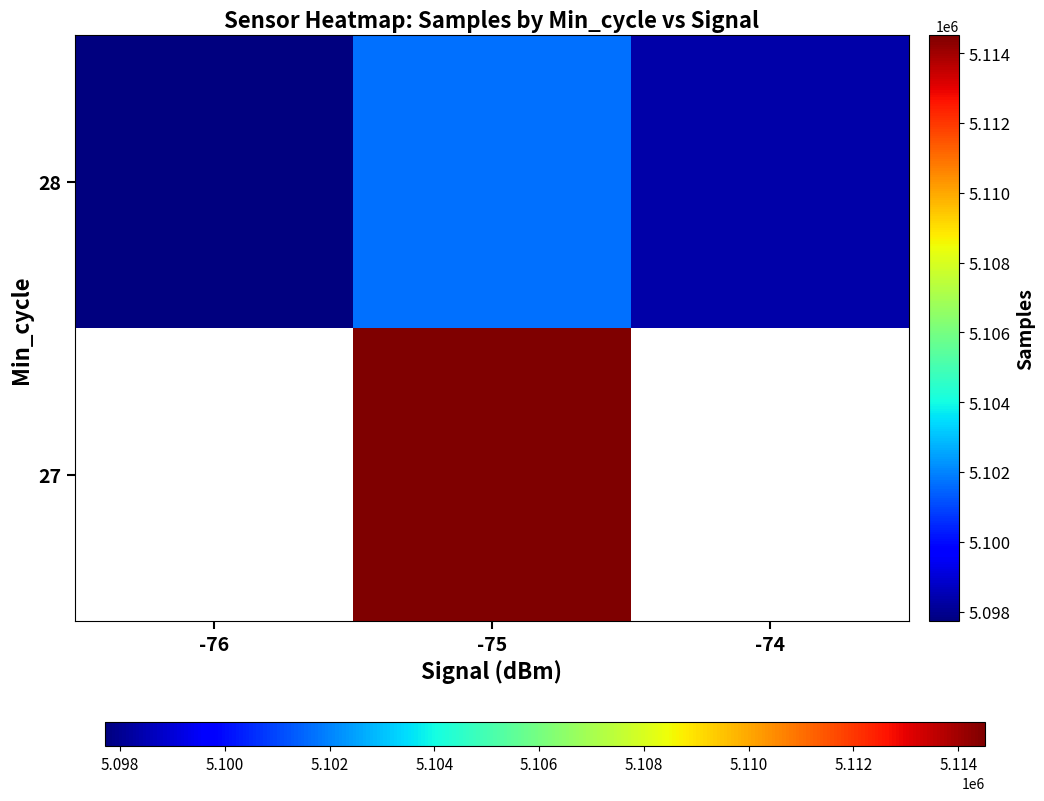

At -75, list the series in order from smallest to largest.

28, 27